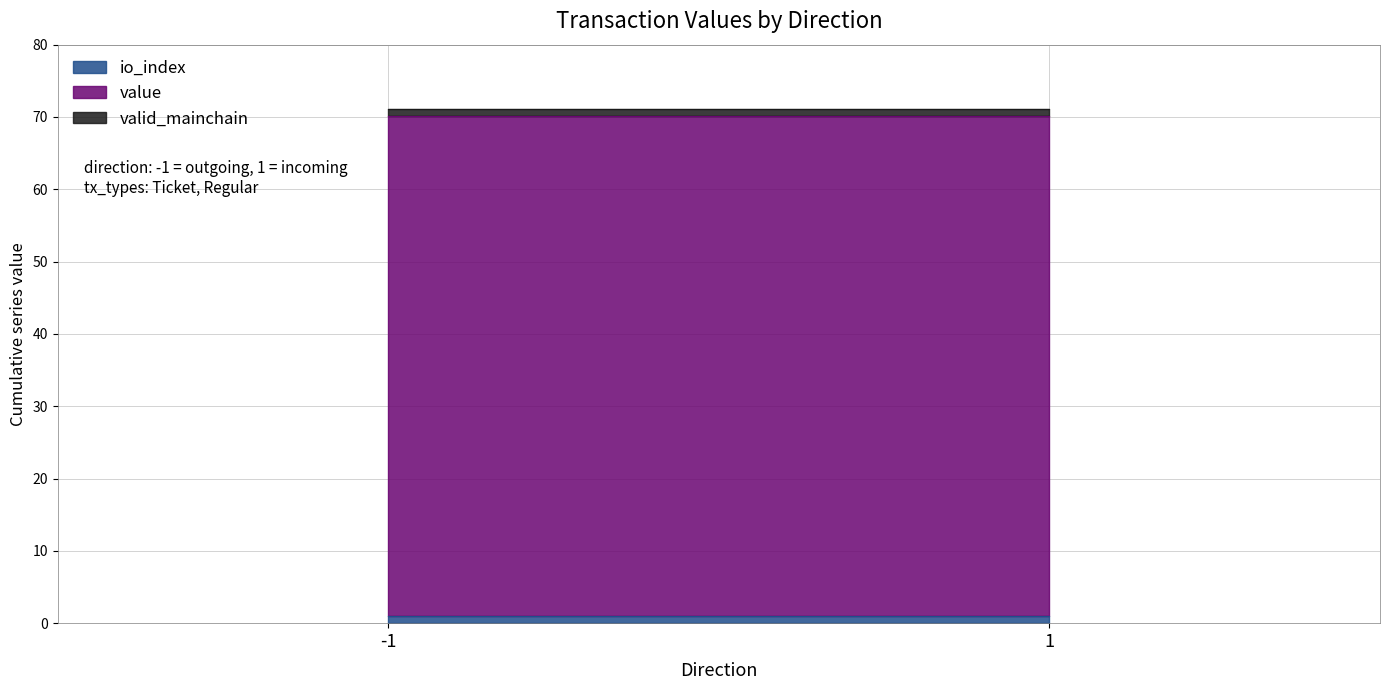

Is it true that io_index equals 1.0 at 1?

True